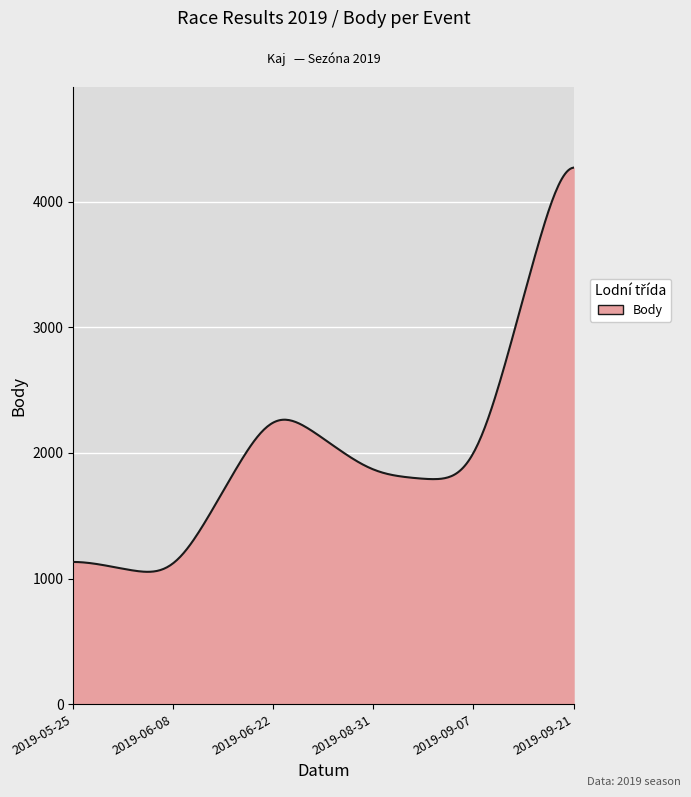

What is the maximum value shown in the chart?

4270.9